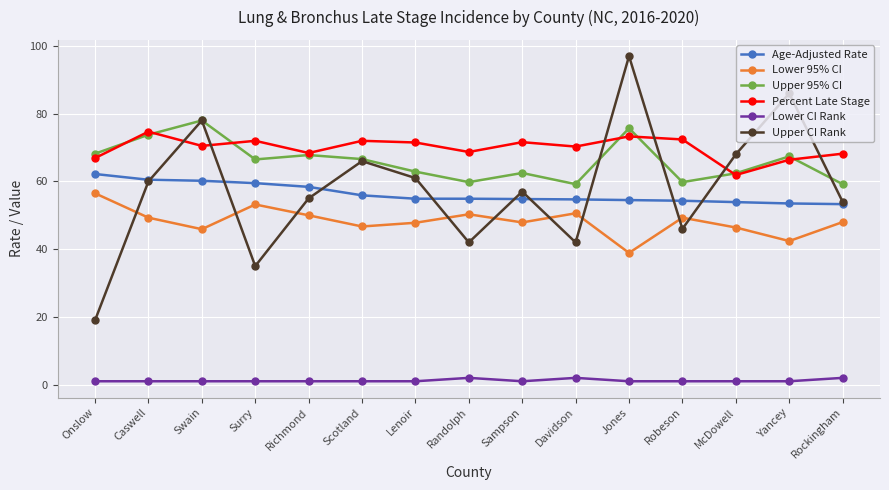

At which category does Upper CI Rank reach its first local valley?

Surry